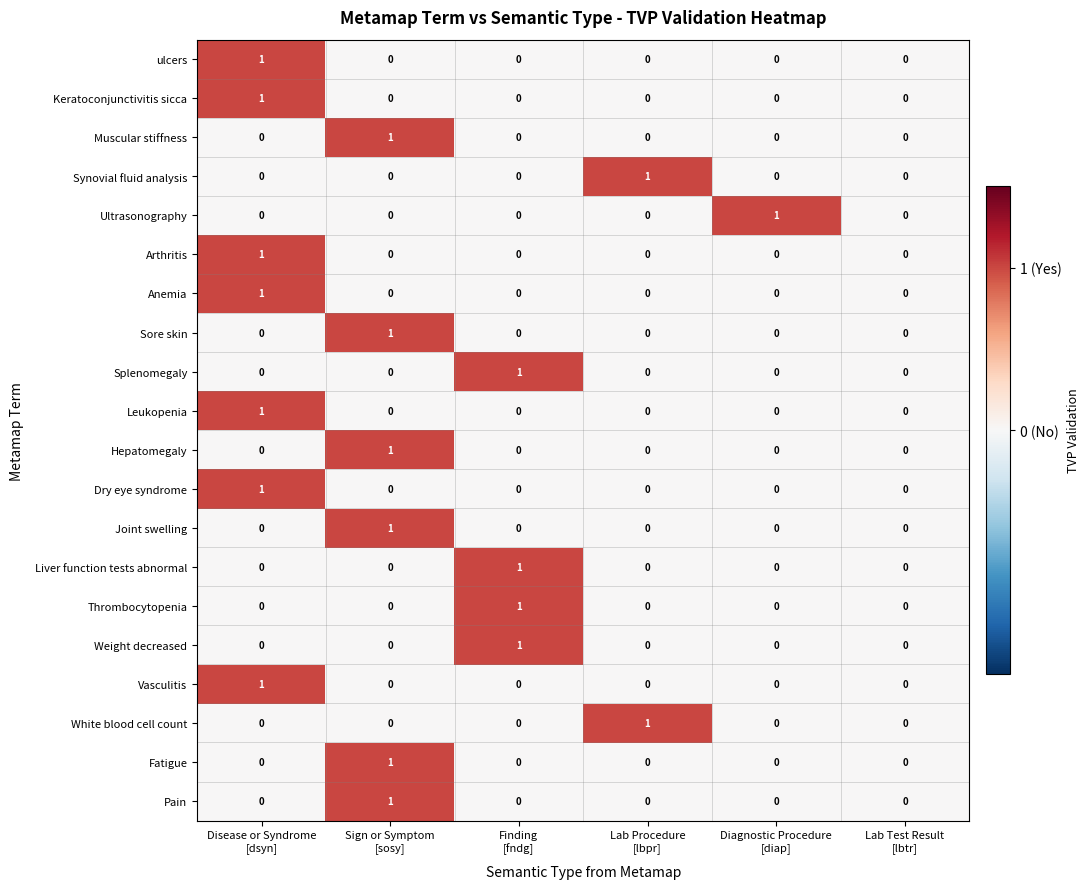

How many ulcers values are between 0 and 1?

6